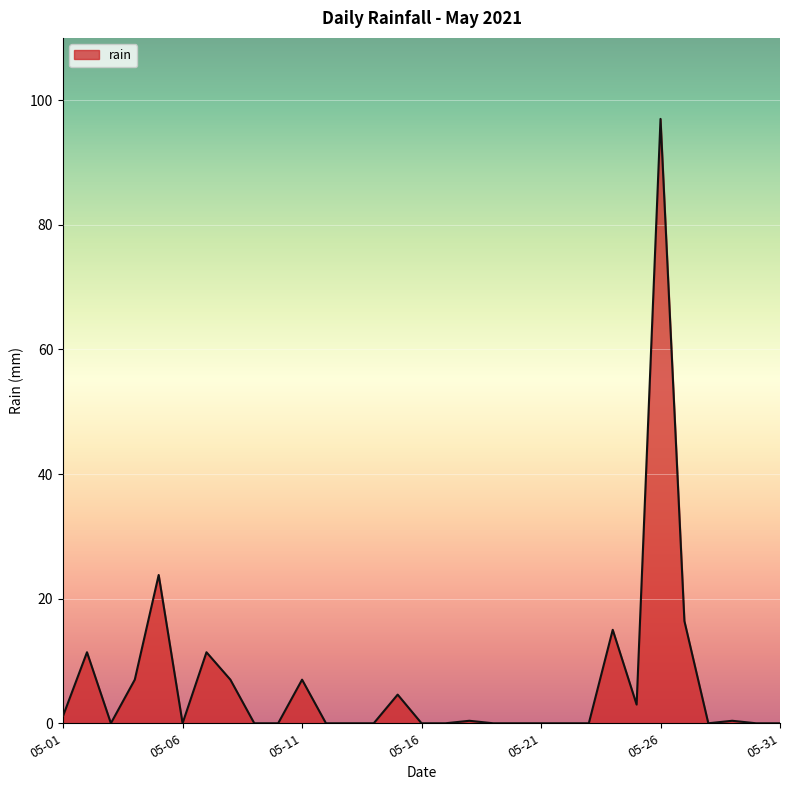

What is the difference between the maximum and minimum values?

97.0